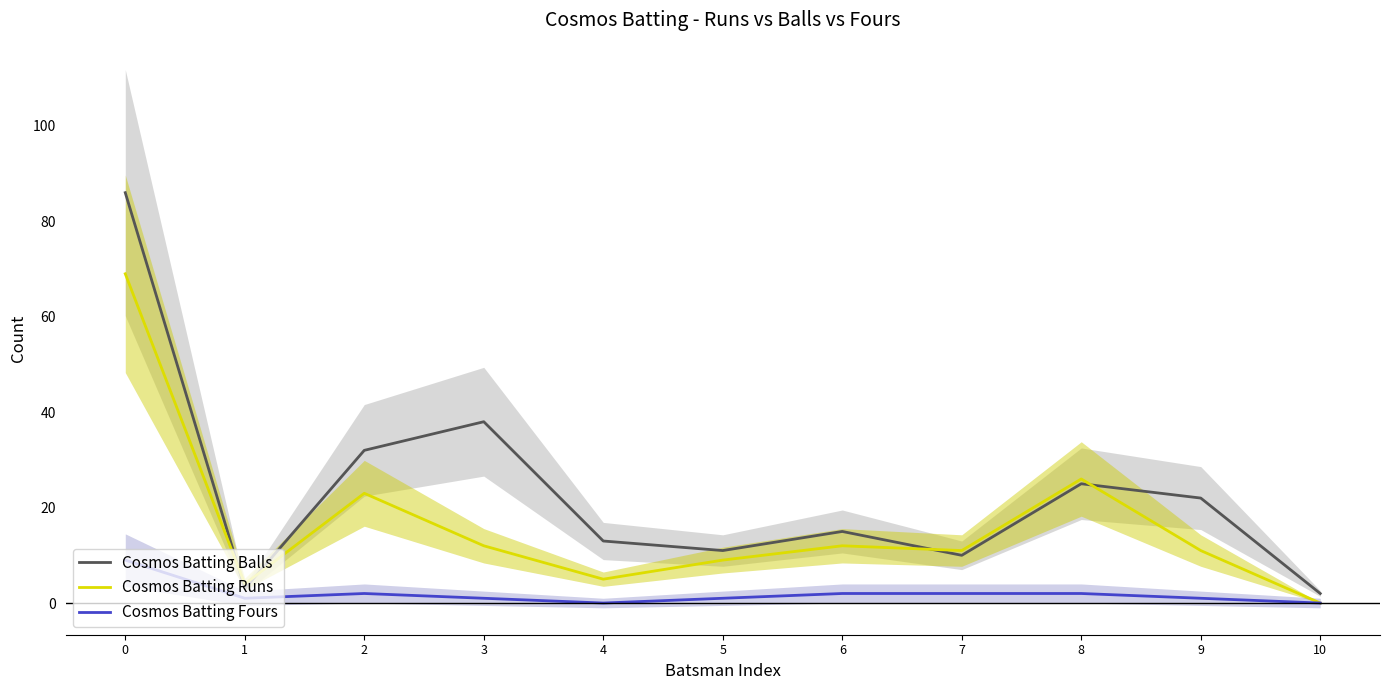

What is the value of the Cosmos Batting Fours point at the 9th from the left?

2